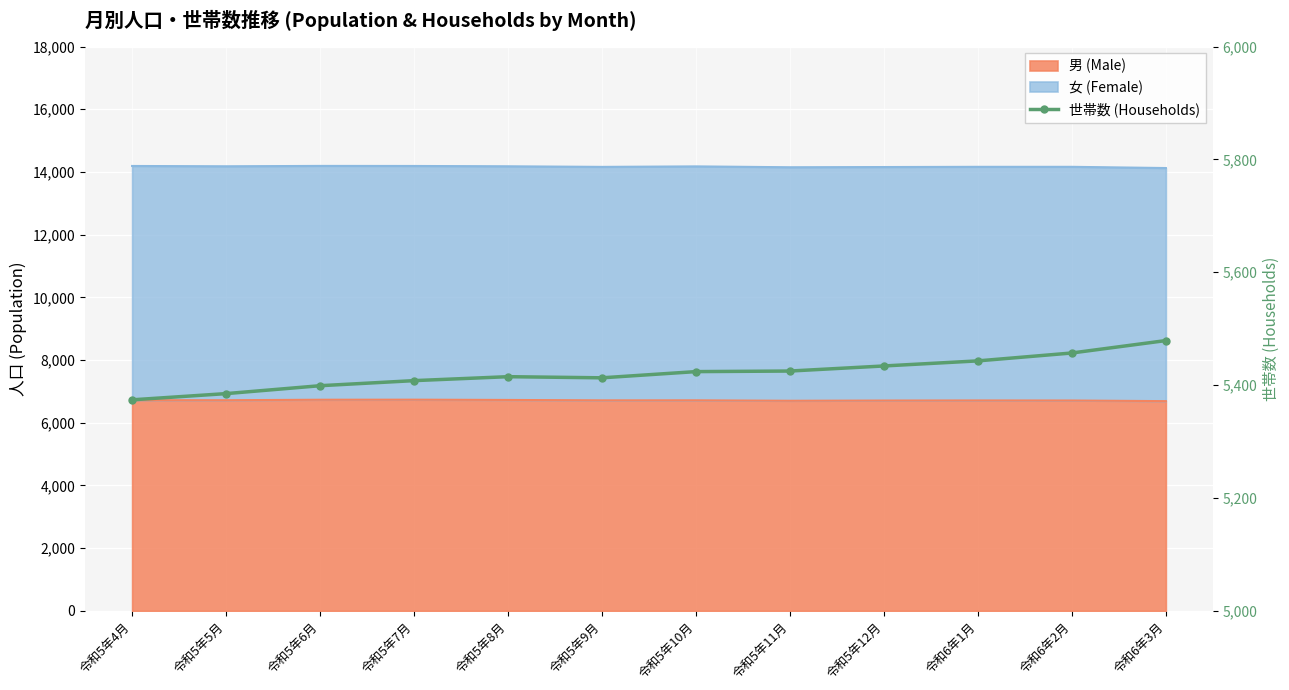

How many values are below 5424?

6